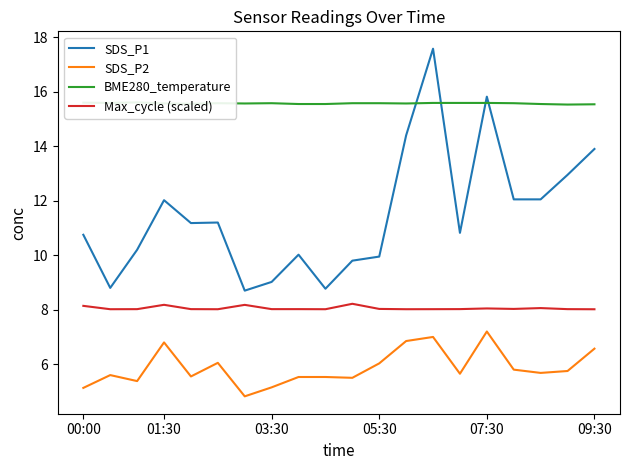

True or false: BME280_temperature and Max_cycle (scaled) cross at least once.

False